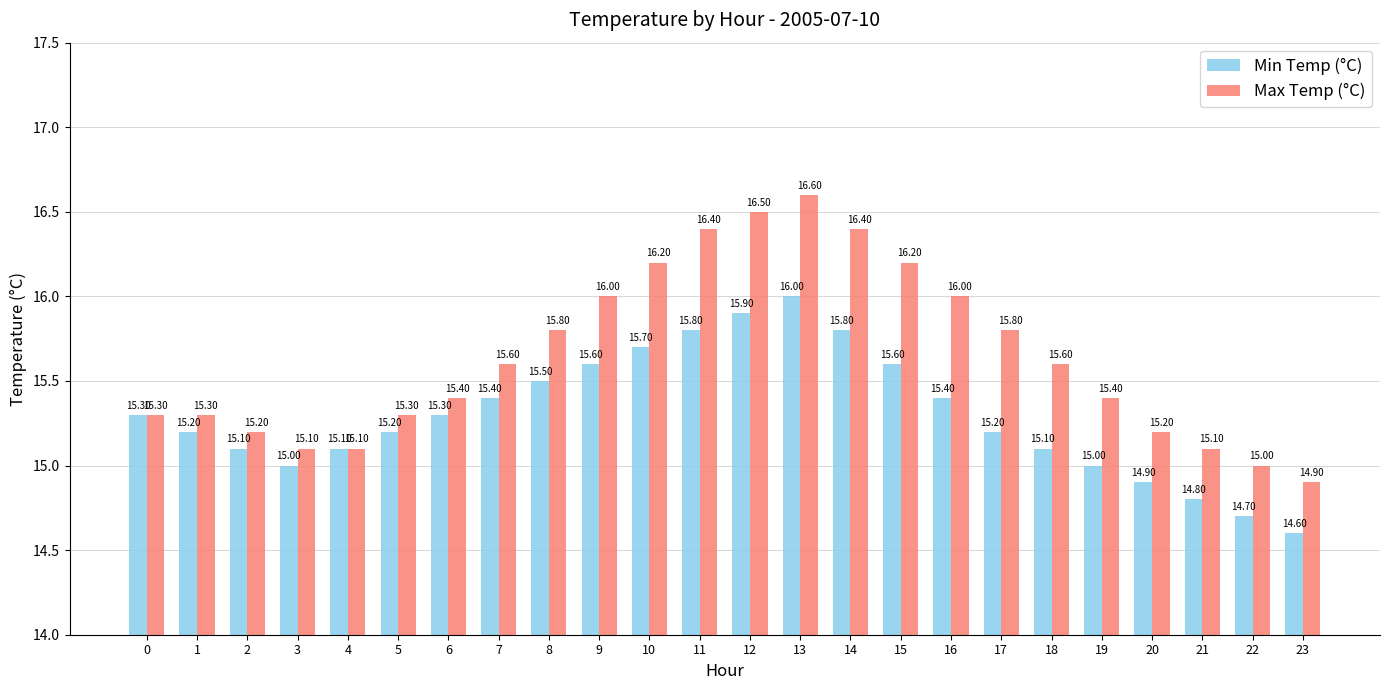

The value of Max Temp (°C) at 5 is 15.3. True or false?

True